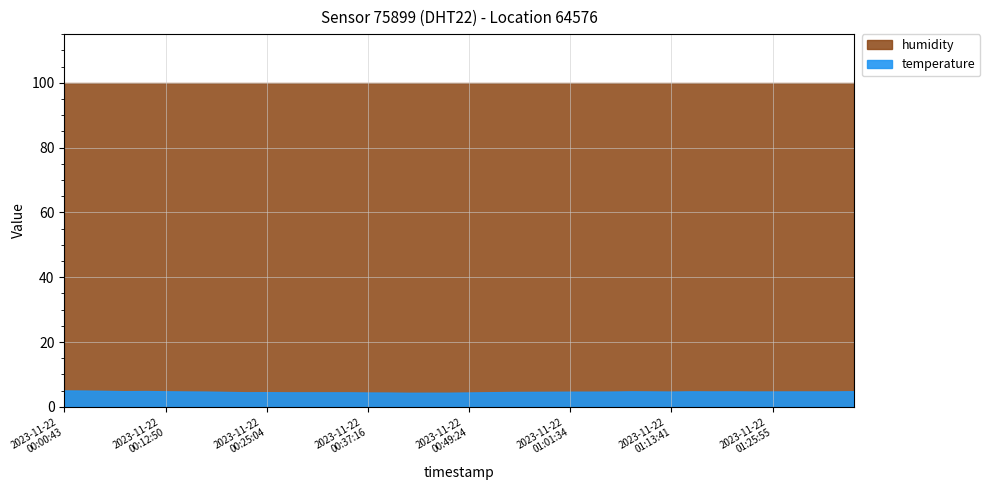

True or false: humidity has more than 1 points higher than both neighbors.

False